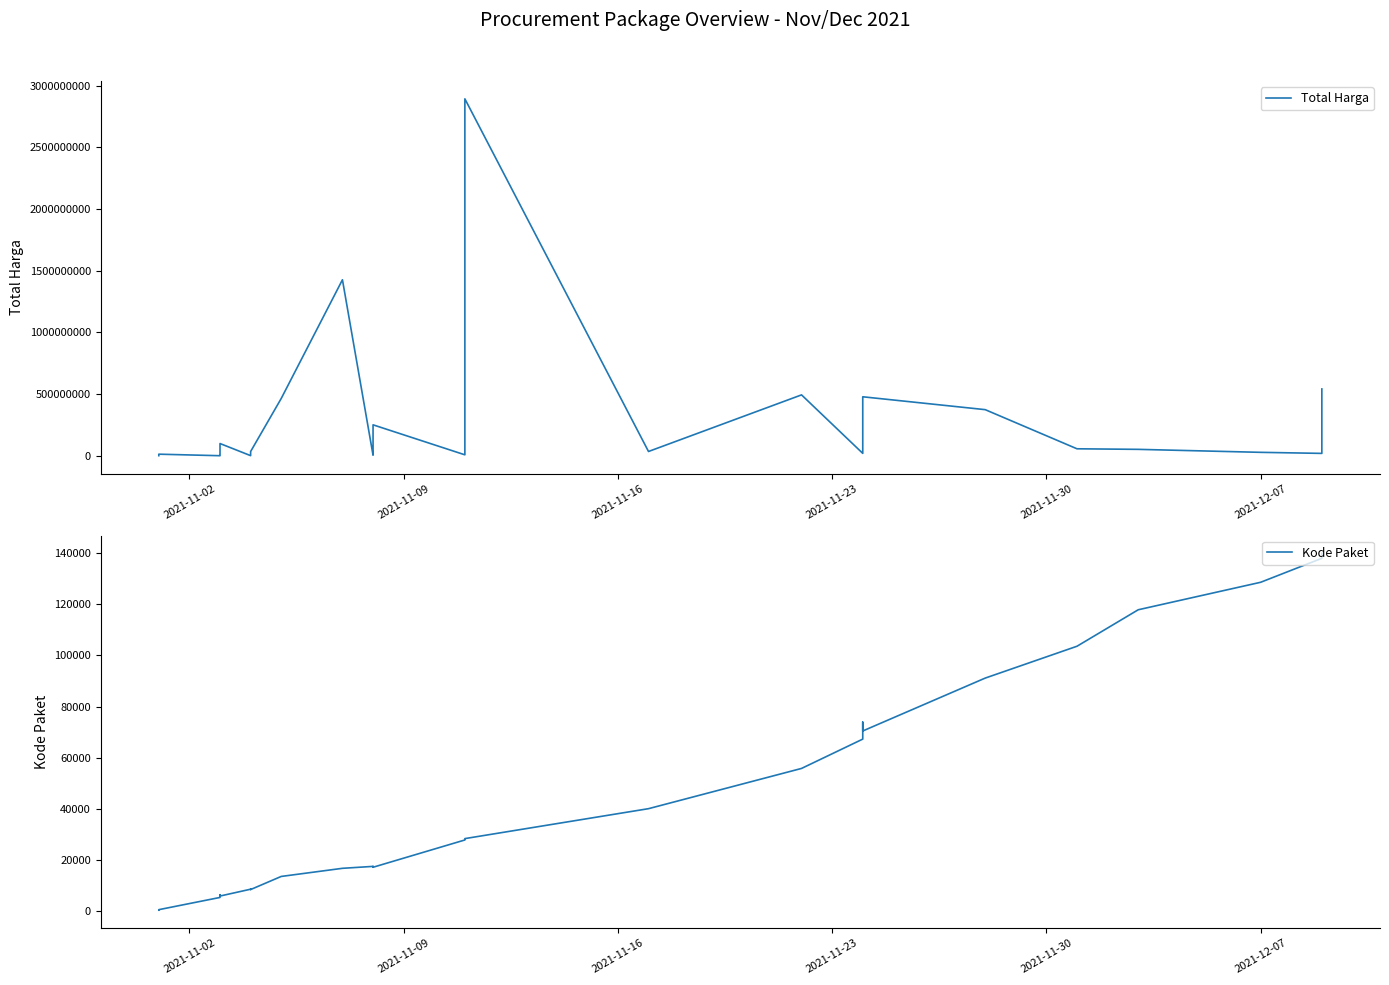

Rank the series by their maximum value, from lowest to highest.

Kode Paket, Total Harga